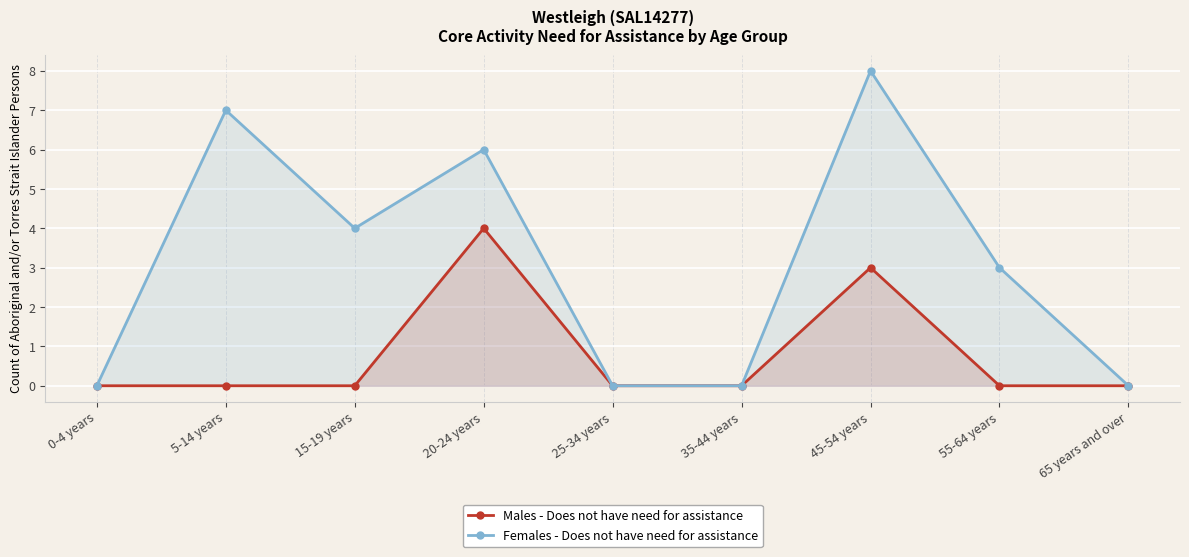

What is the value of the Females - Does not have need for assistance point at the 2nd from the left?

7